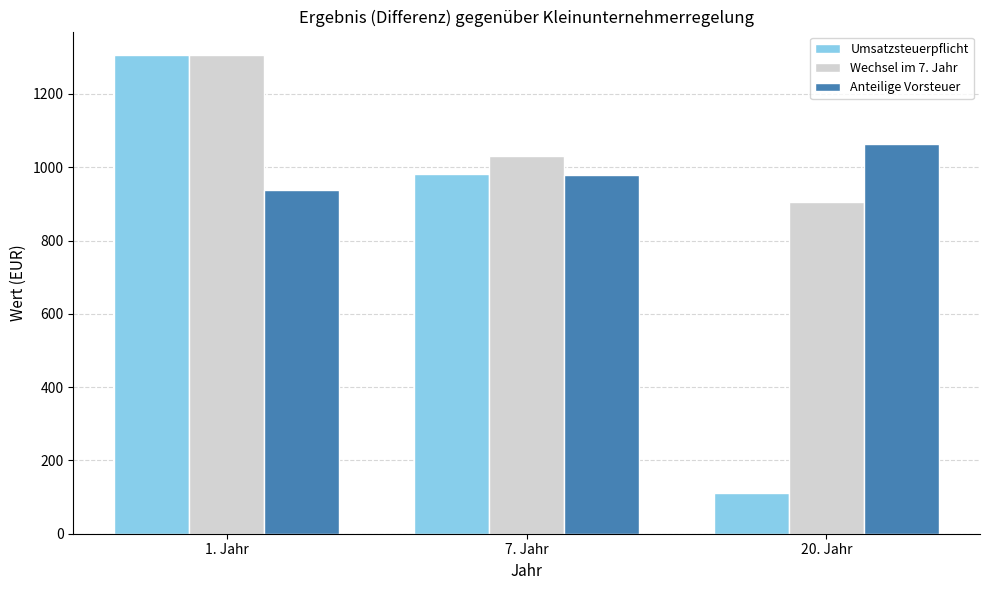

Is it true that Wechsel im 7. Jahr equals 1821.6 at 7. Jahr?

False